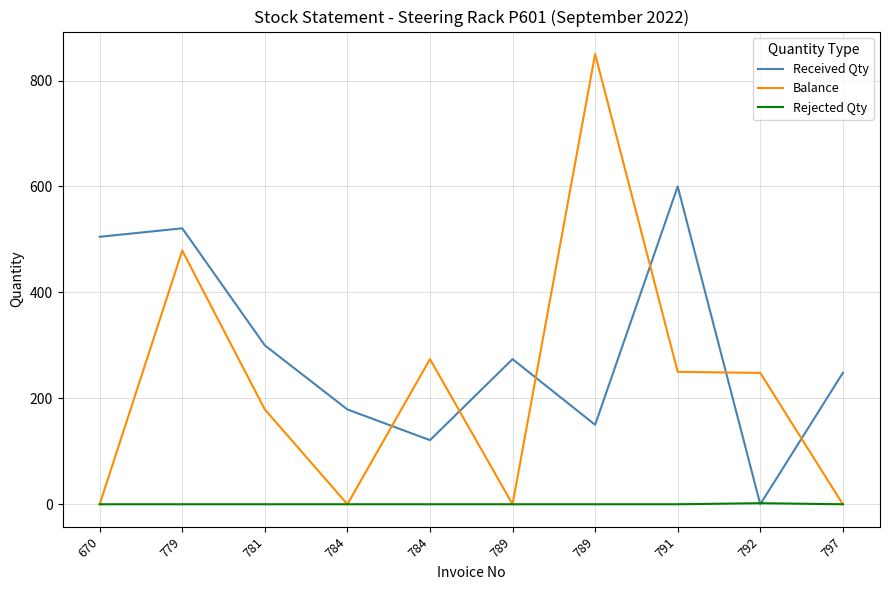

What is the value of the Received Qty point at the 8th from the left?

600